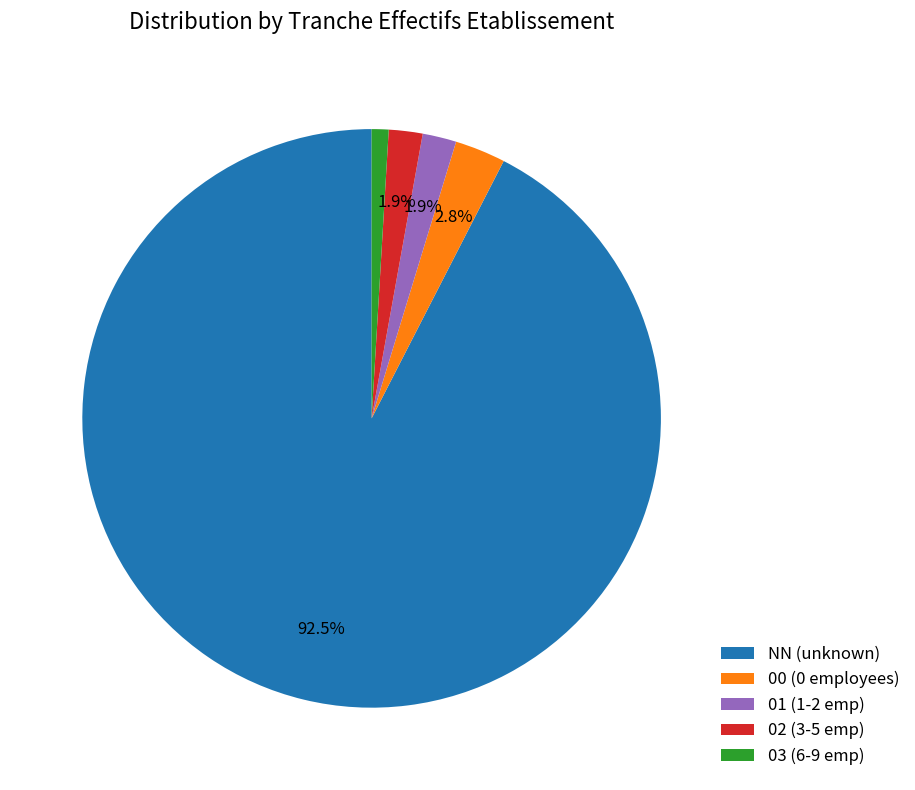

How many segments does this pie chart have?

5